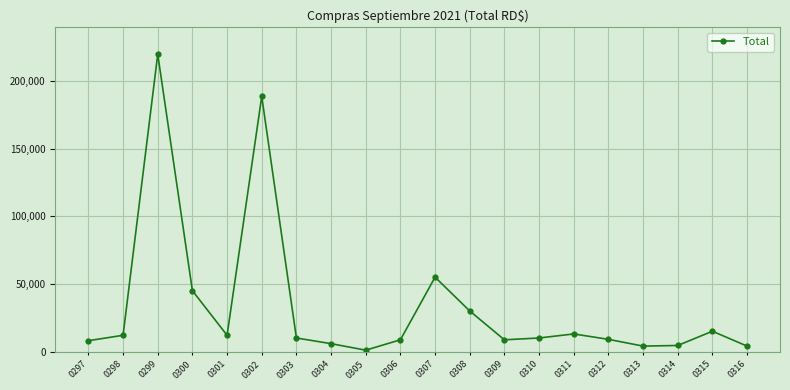

What is the difference between the maximum and minimum values?

219020.0